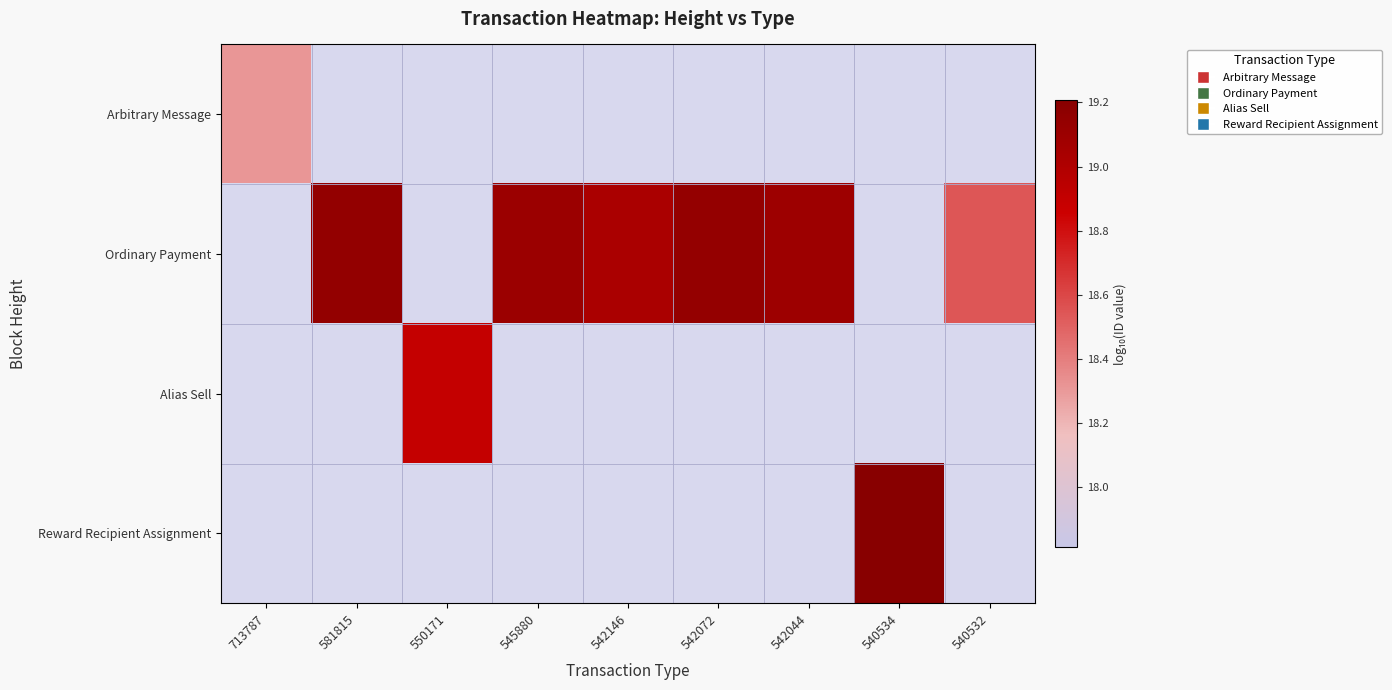

At which category does the chart reach its minimum across all series?

713787